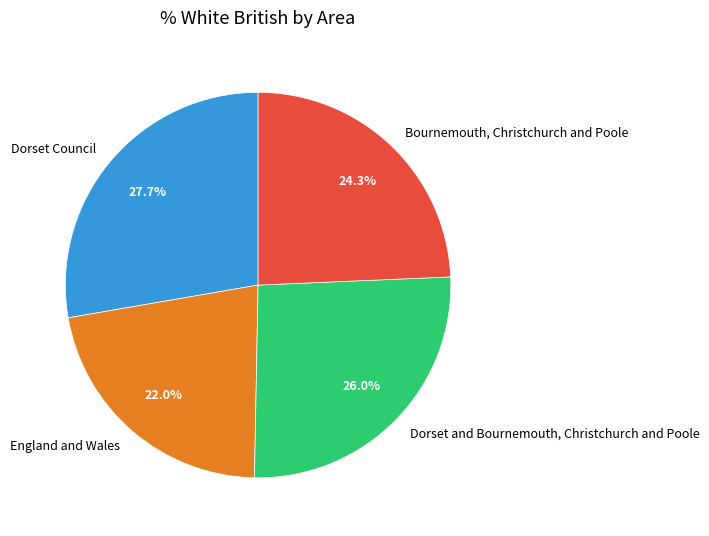

To the nearest percent, what is the difference between the largest and smallest slice percentages?

6%